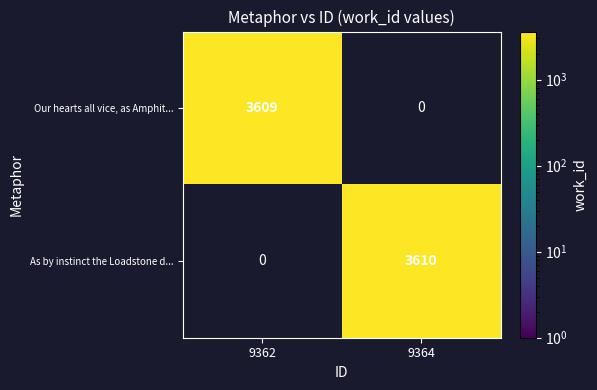

How many distinct data groups are displayed?

2